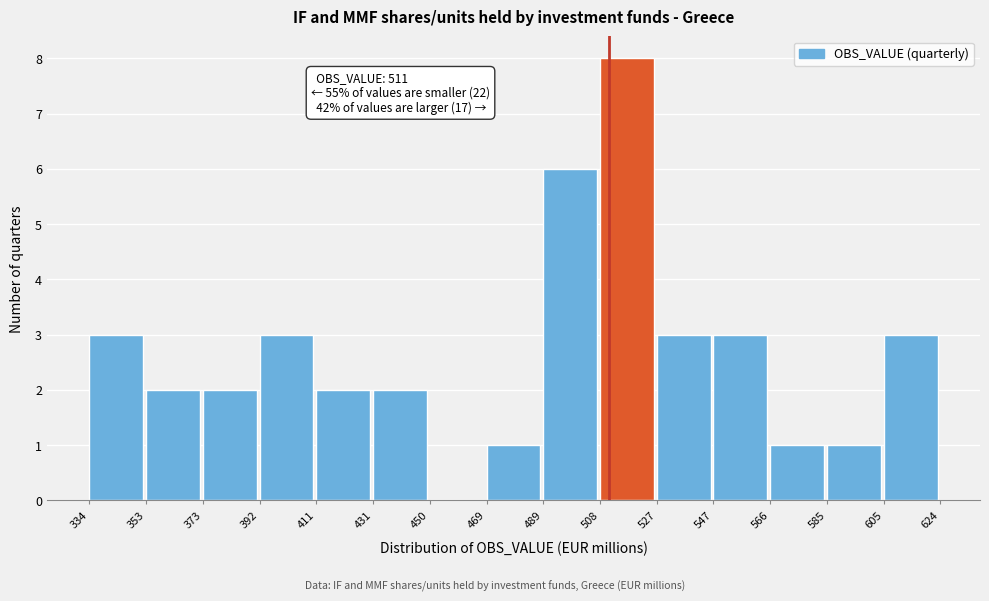

Over which range of the x-axis is the bar tallest?

508 to 527